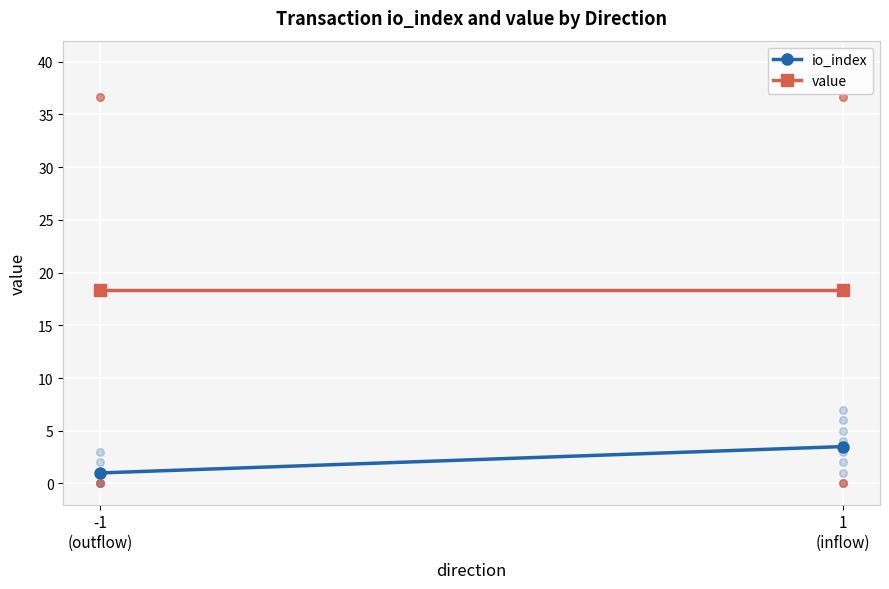

Which series reaches the minimum Y coordinate?

io_index